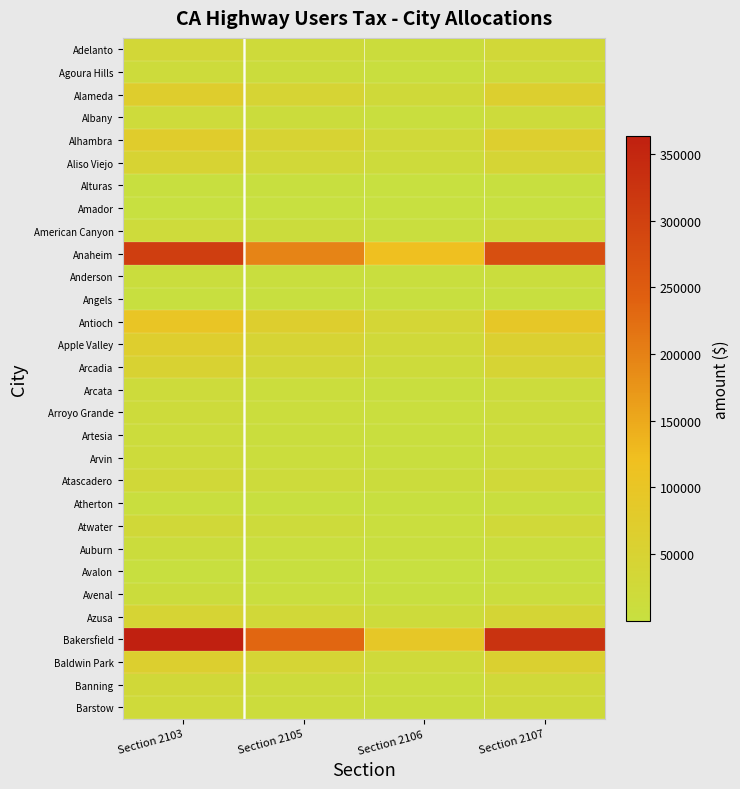

What is the sum of all Arcata values?

48682.6